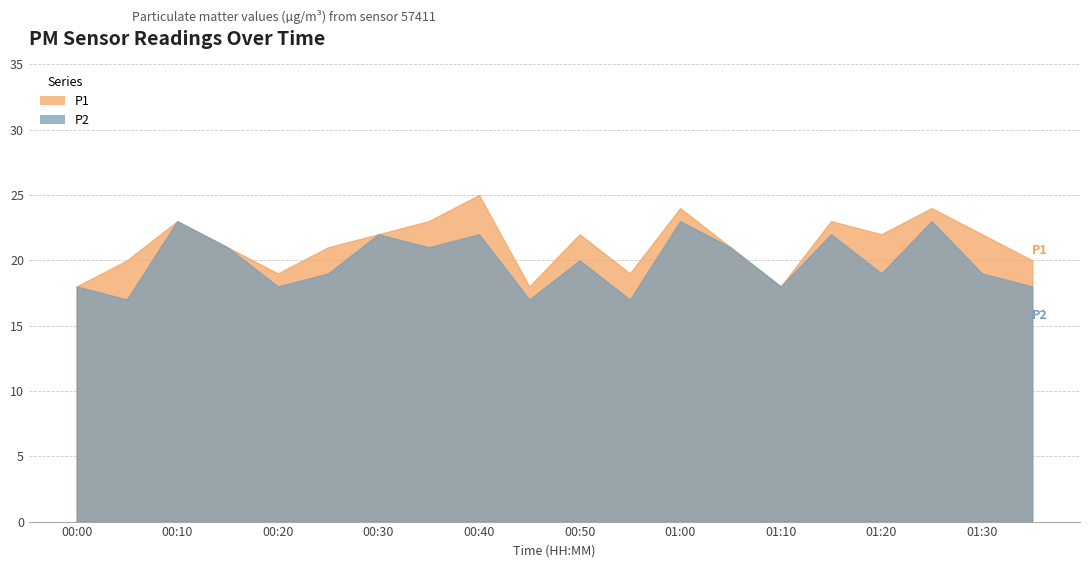

At how many categories does at least one series exceed 21?

10